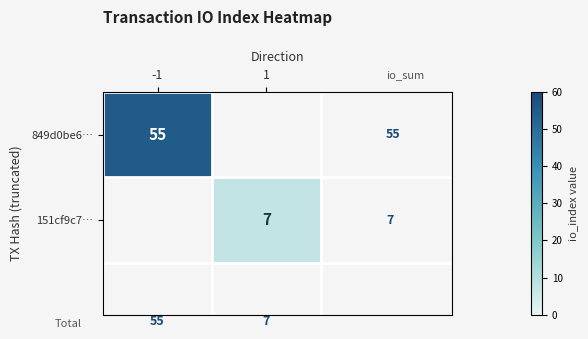

Between 1 and -1, which is larger?

-1